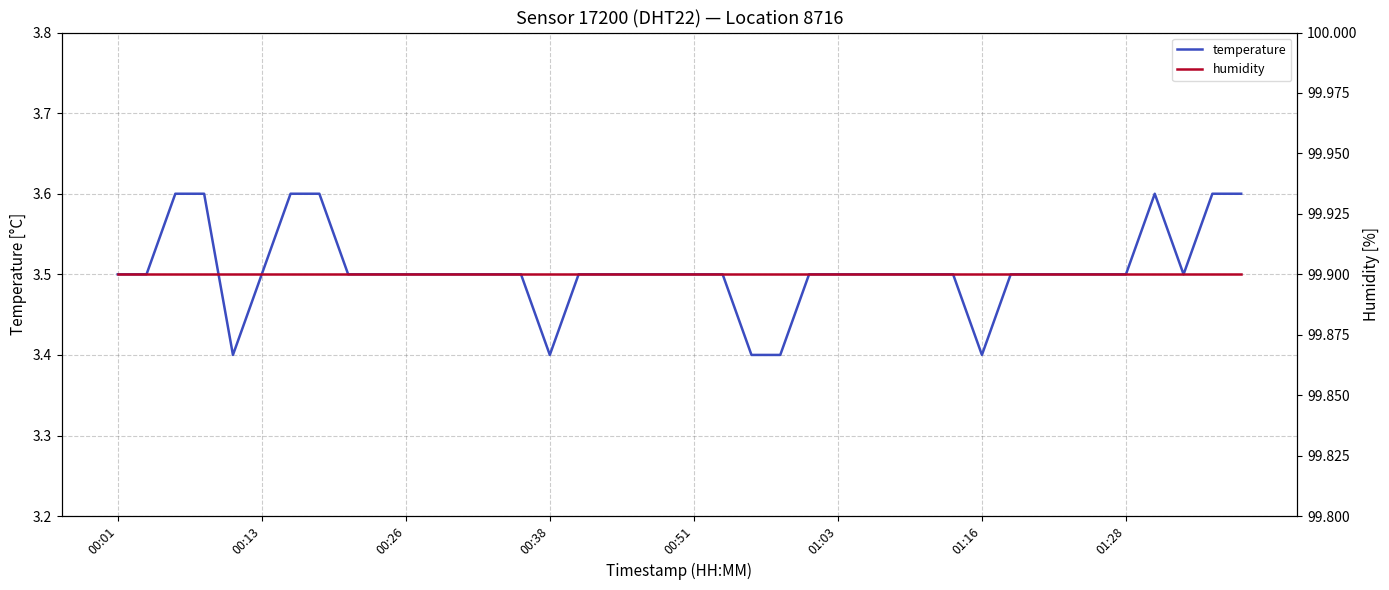

The temperature series shows 5.8 at 01:03. True or false?

False